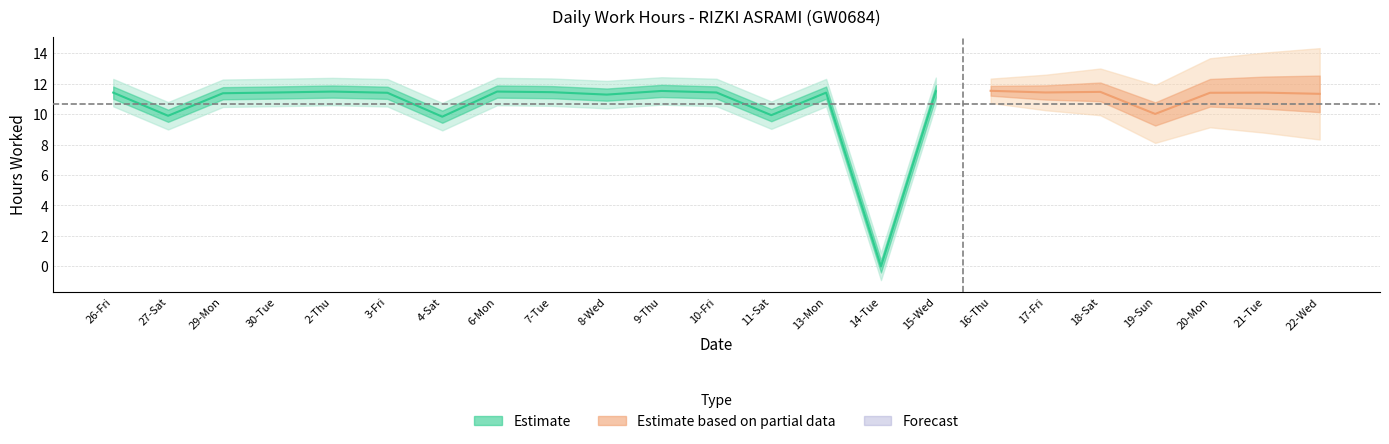

True or false: Break_Total and Low intersect in this chart.

False